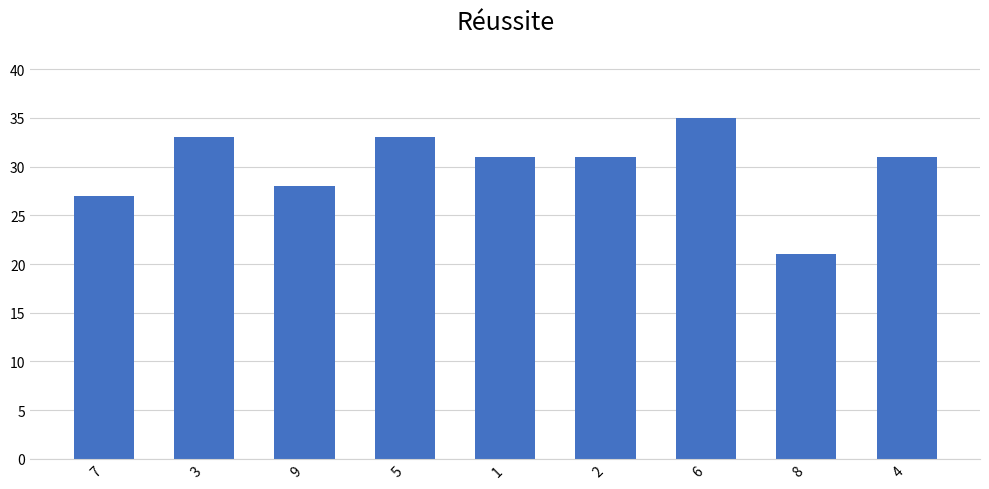

What is the difference between the second highest and minimum values?

12